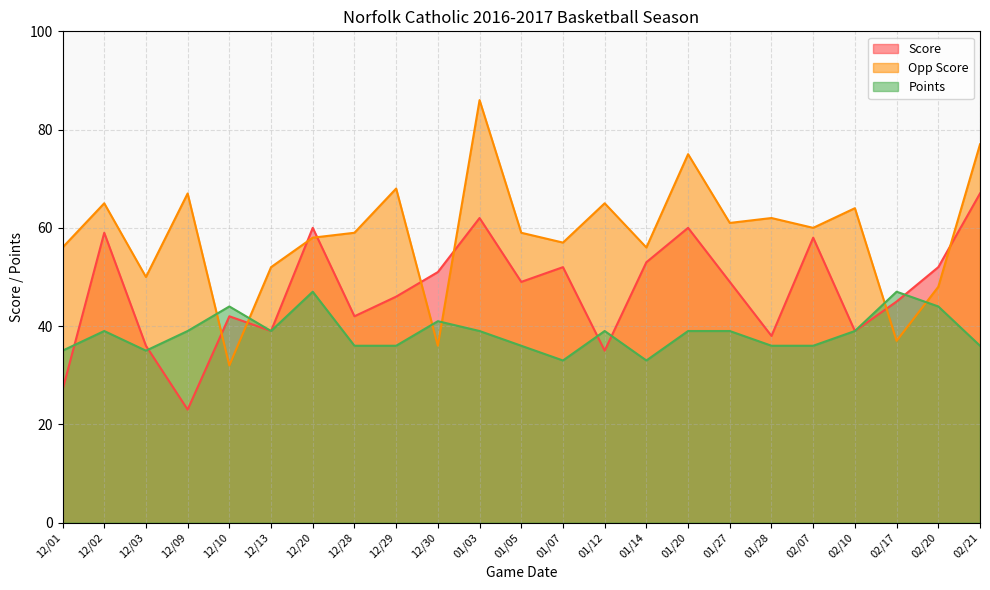

How many times do Points and Score cross each other?

5